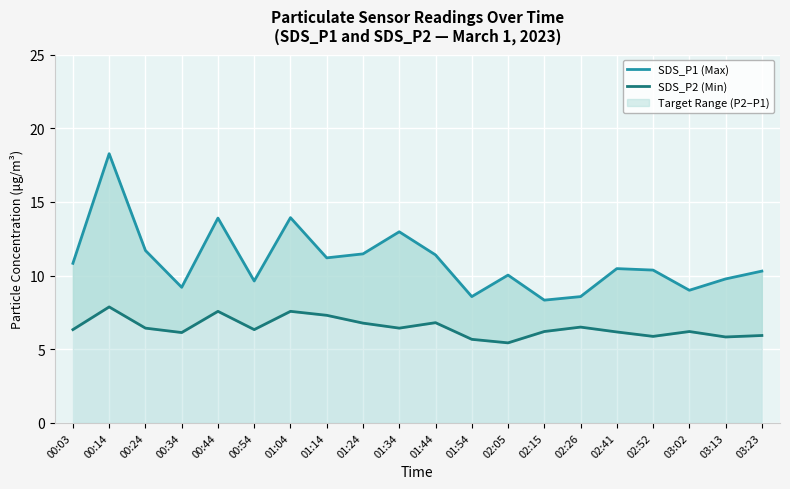

How many categories are shown in the chart?

20